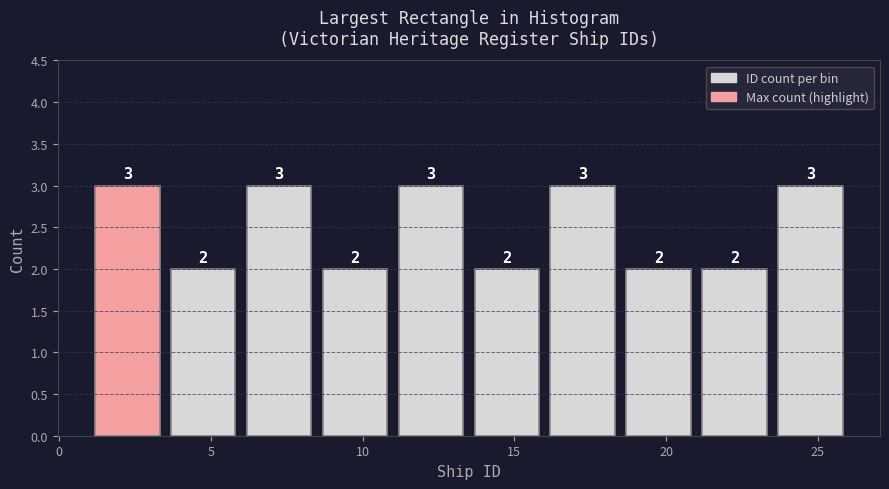

Reading left to right, transcribe this chart: for each bar, give the range it covers on the x-axis and its height.

1.0 to 3.5: 3
3.5 to 6.0: 2
6.0 to 8.5: 3
8.5 to 11.0: 2
11.0 to 13.5: 3
13.5 to 16.0: 2
16.0 to 18.5: 3
18.5 to 21.0: 2
21.0 to 23.5: 2
23.5 to 26.0: 3